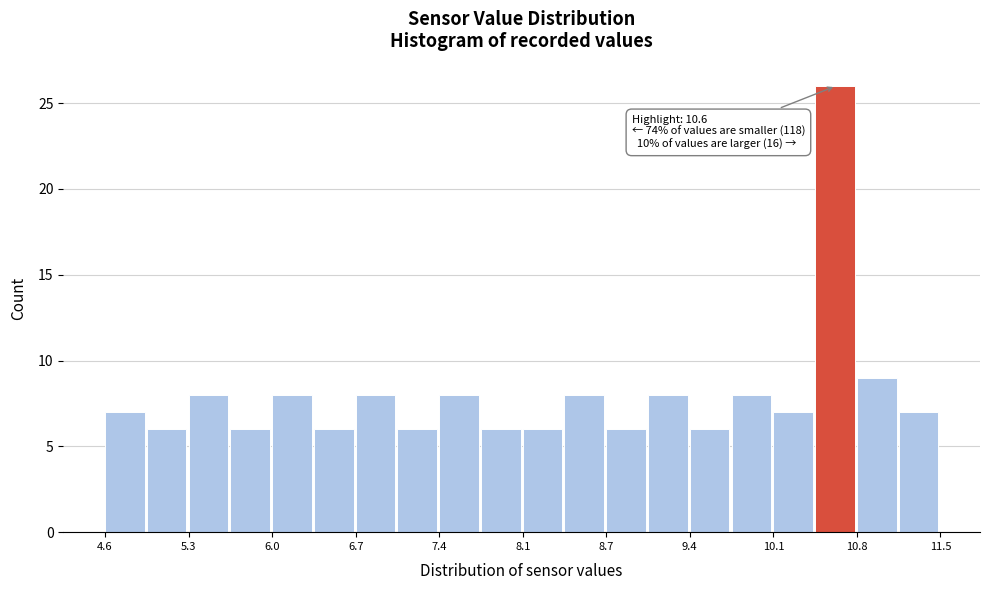

Read against the x-axis, roughly where is the centre of the tallest bar?

10.6